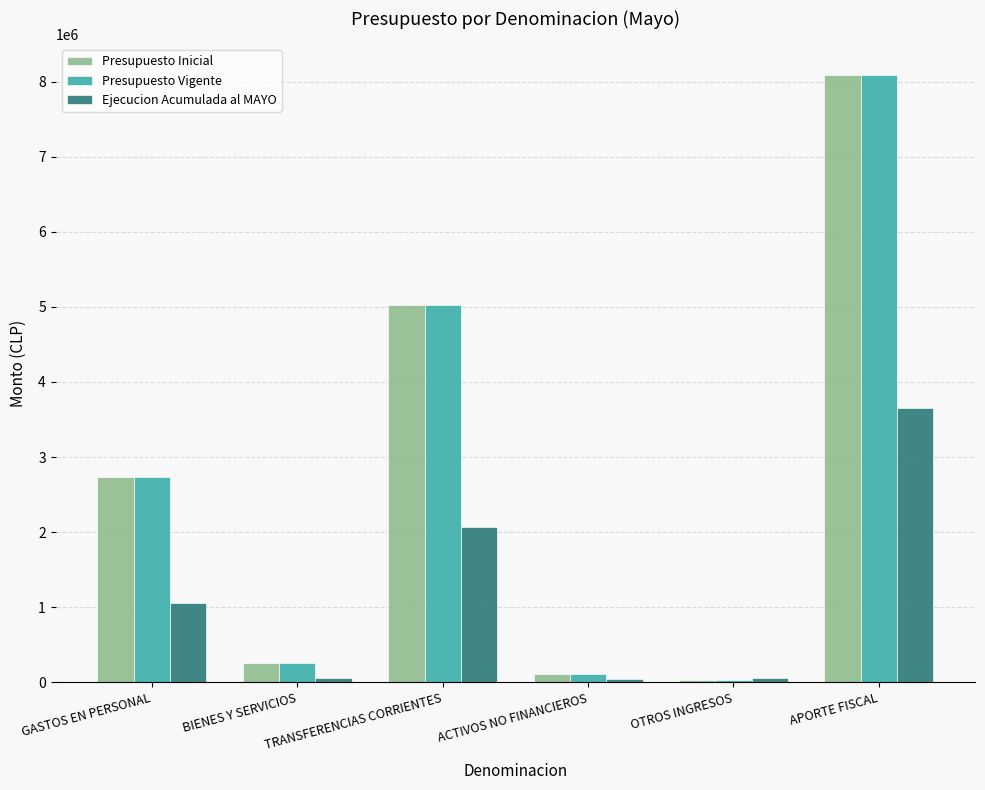

What is the label of the 5th bar from the left?

OTROS INGRESOS